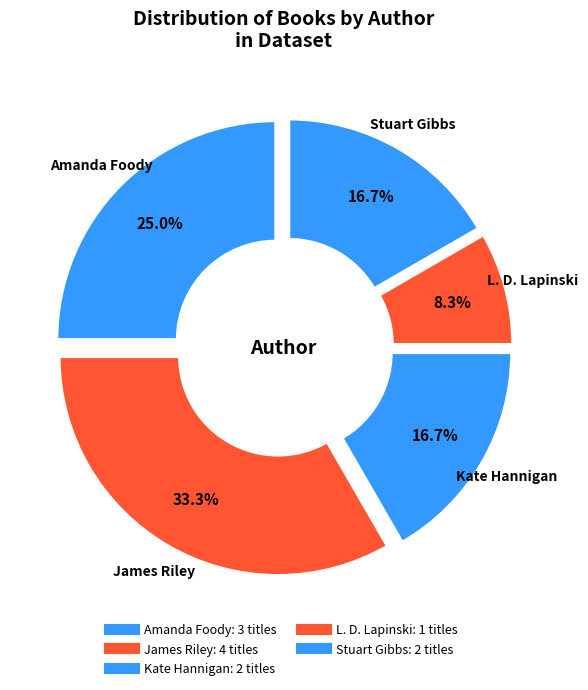

Count the number of slices in the pie.

5